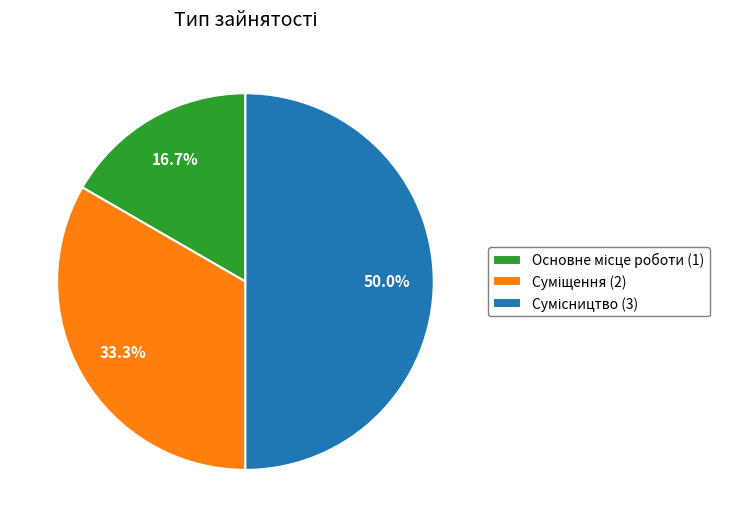

Rank the categories by value from highest to lowest.

Сумісництво, Суміщення, Основне місце роботи